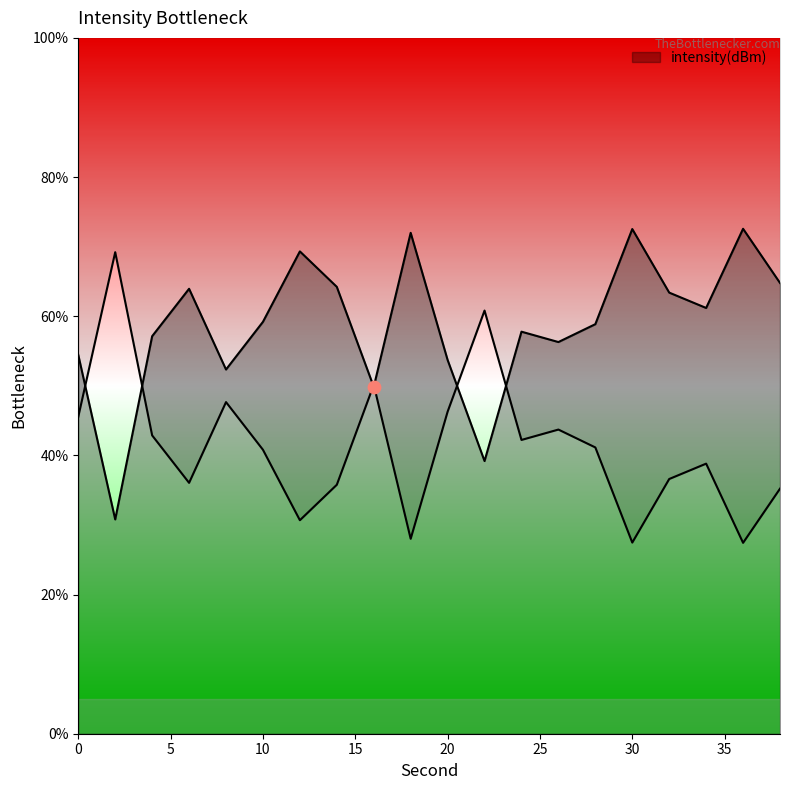

What is the change in value from 14 to 22?

-25.0